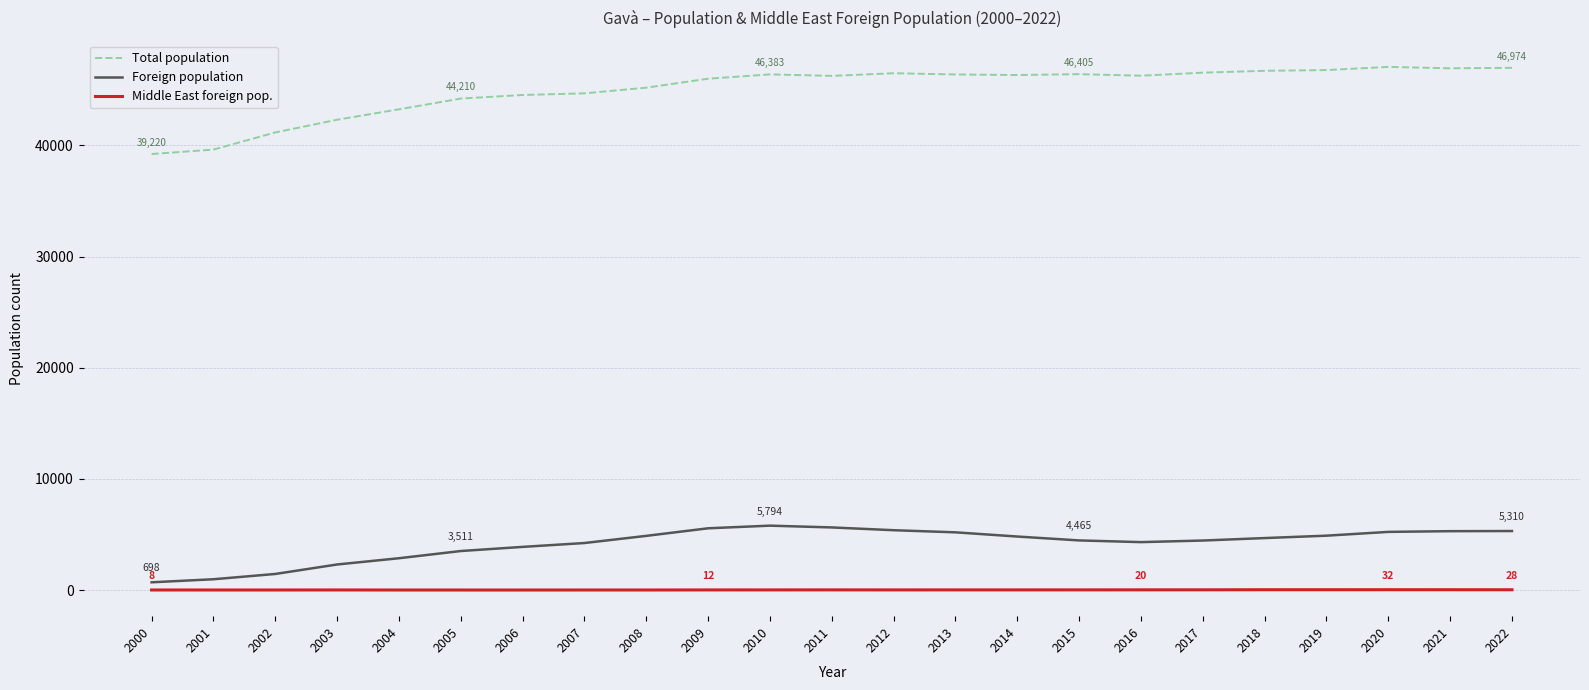

What is the greatest value displayed?

47057